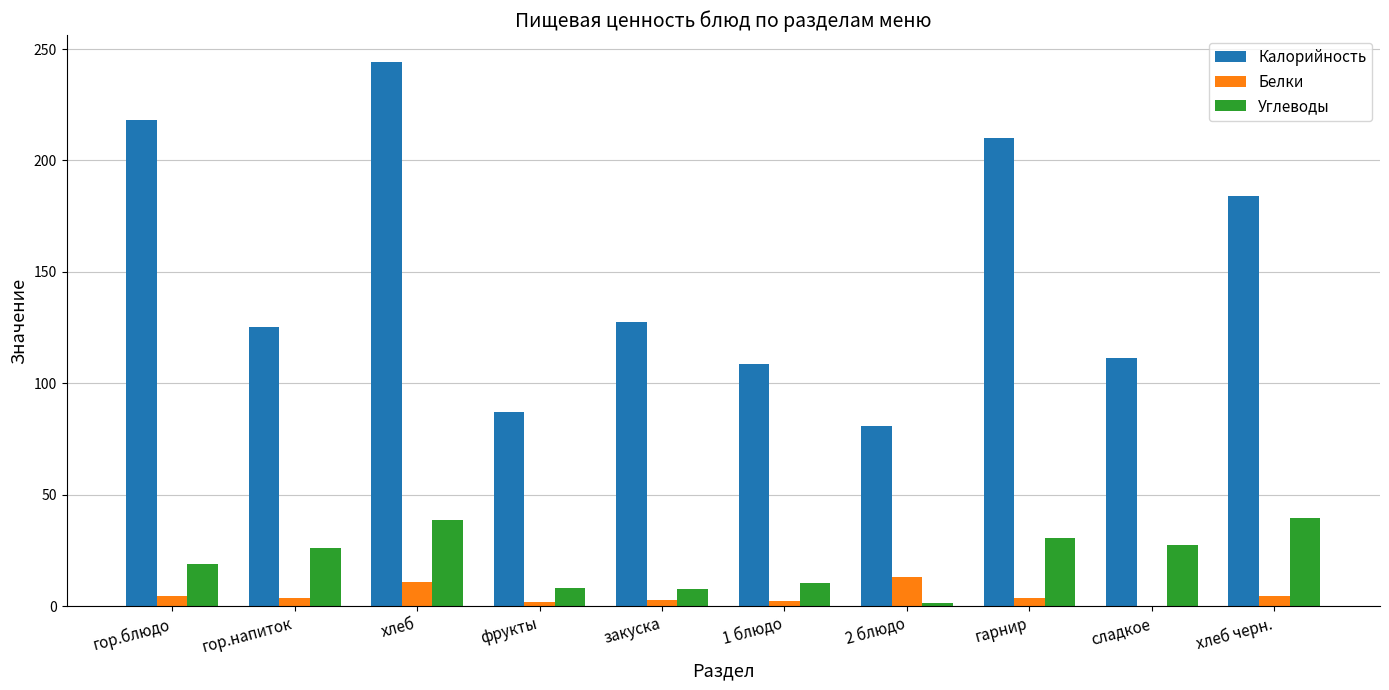

Read the Углеводы value at гор.напиток.

26.0